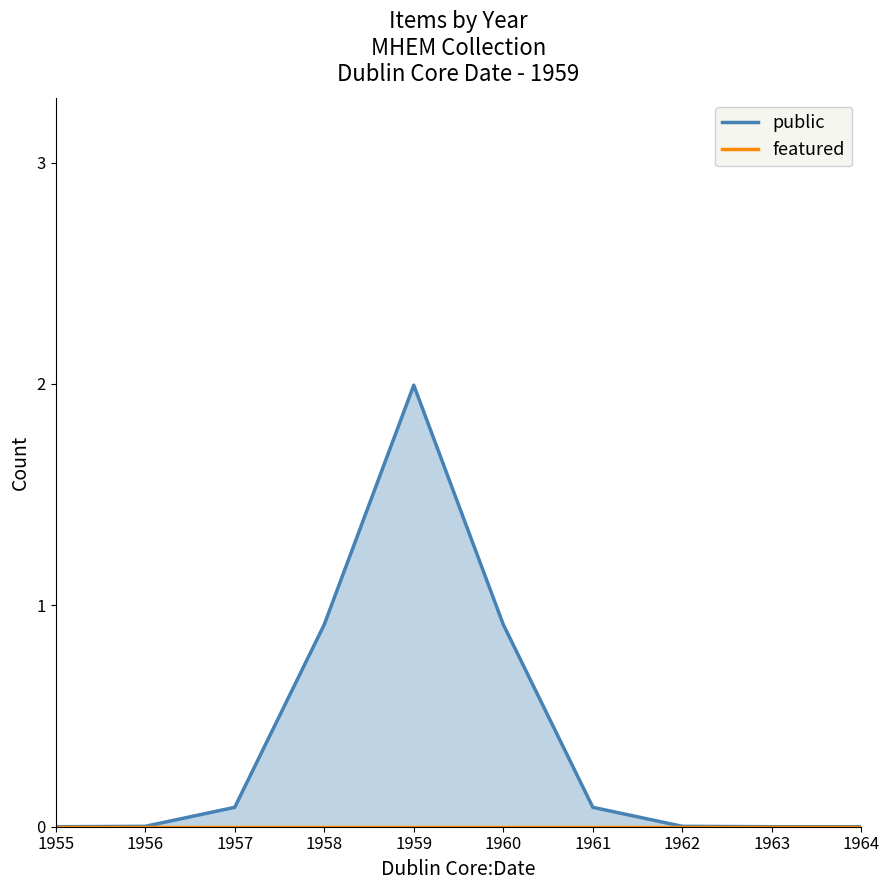

List the series in order of their overall mean, highest first.

public, featured